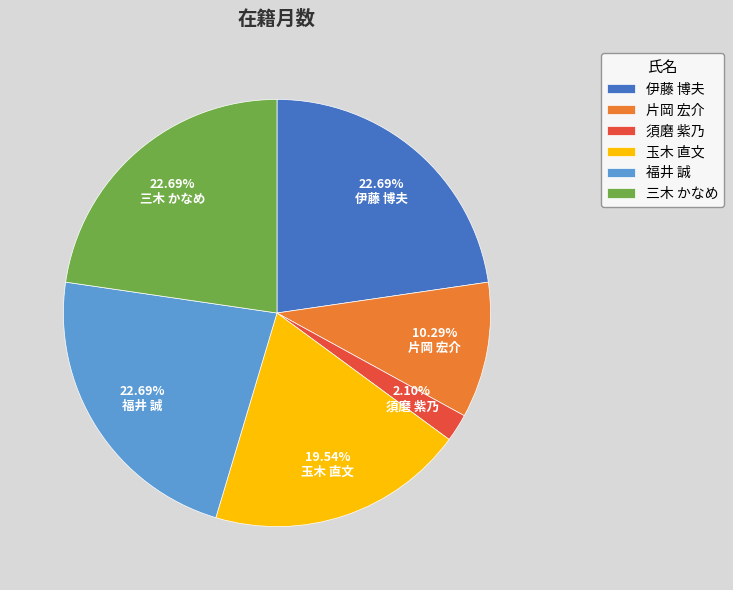

Is there any slice that represents more than half of the pie?

No